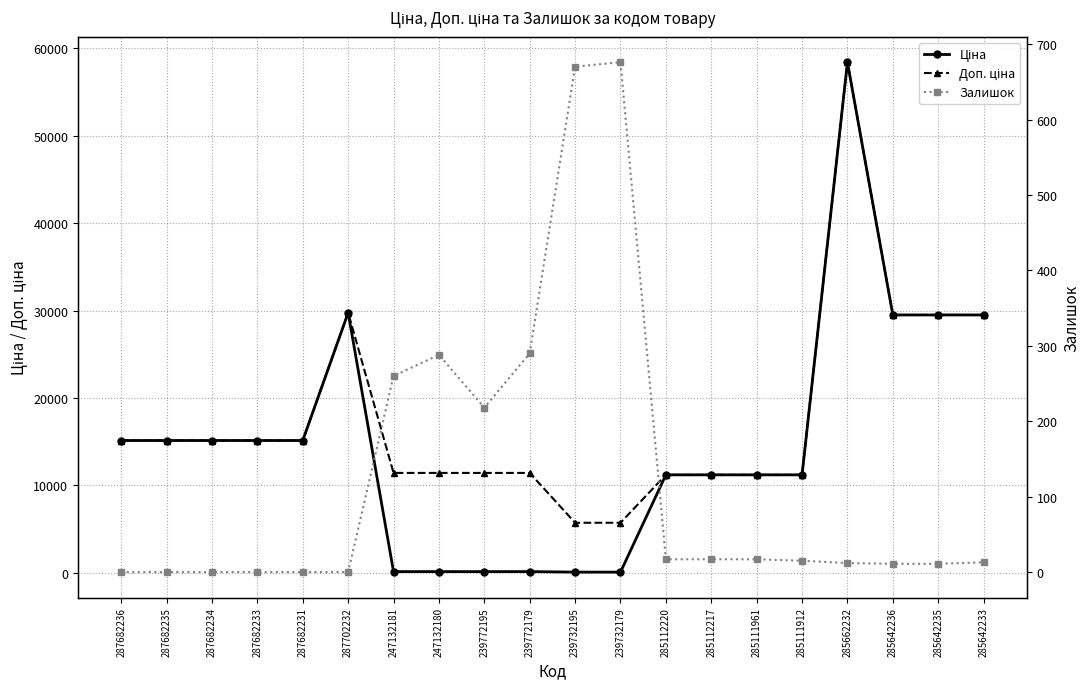

How many interior local peaks does the Ціна series have?

2